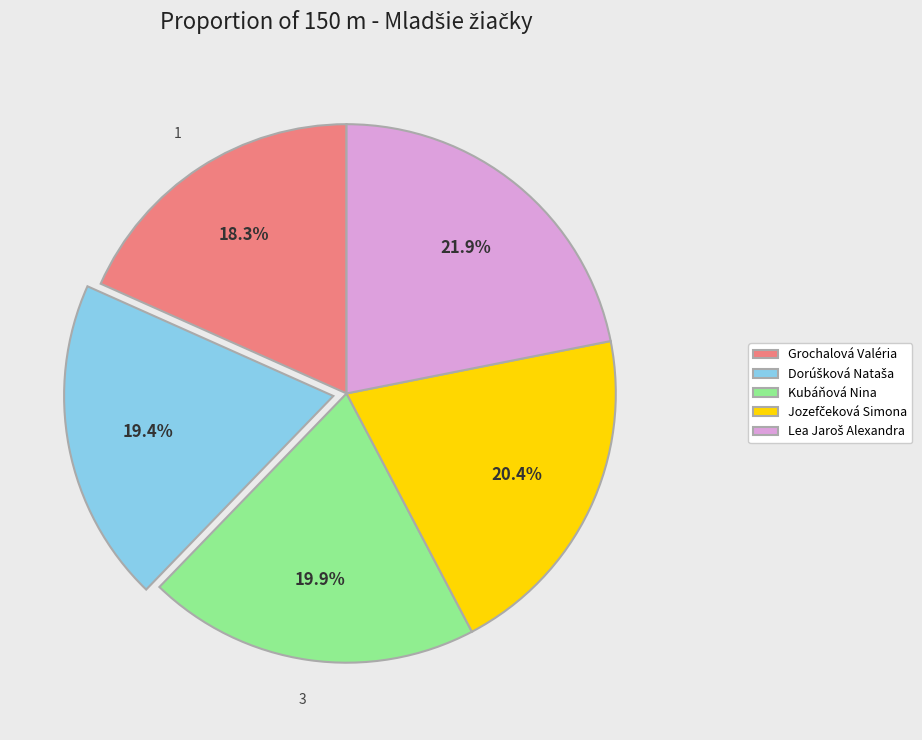

What is the smallest slice in the pie chart?

Grochalová Valéria